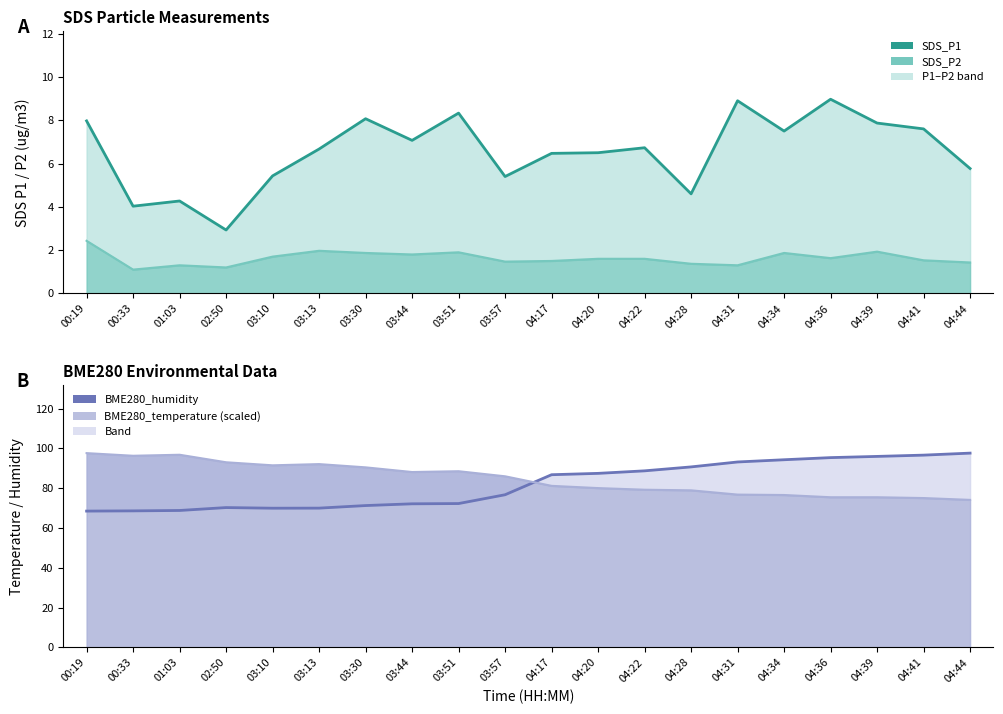

Is the value of SDS_P2 at 00:33 greater than the value of BME280_humidity at 03:57?

No